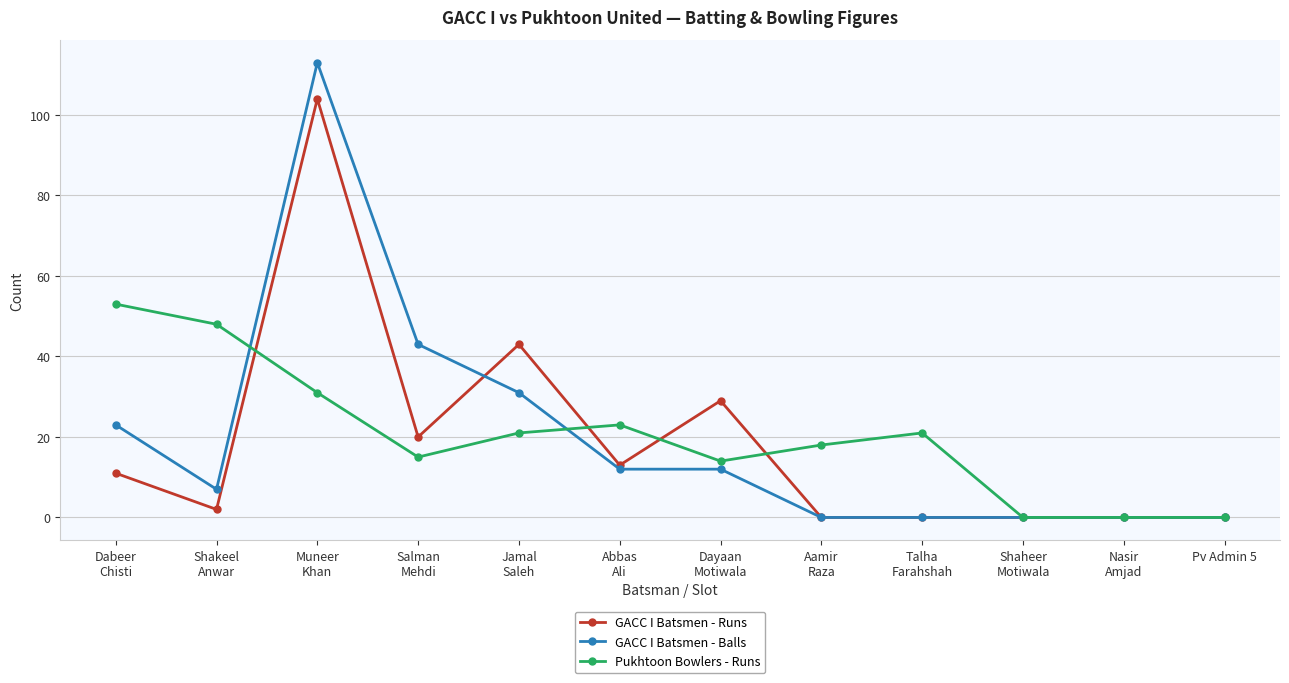

The GACC I Batsmen - Runs series shows 65 at Talha
Farahshah. True or false?

False